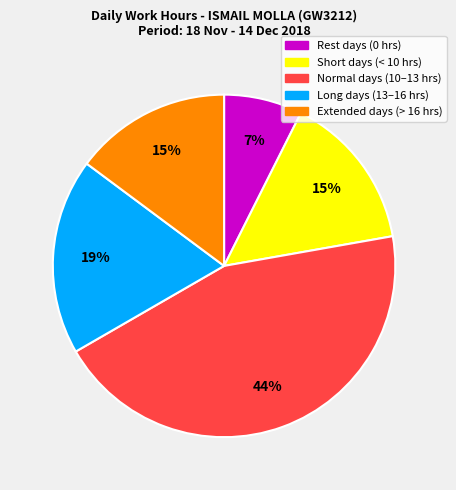

How many slices are in this pie chart?

5